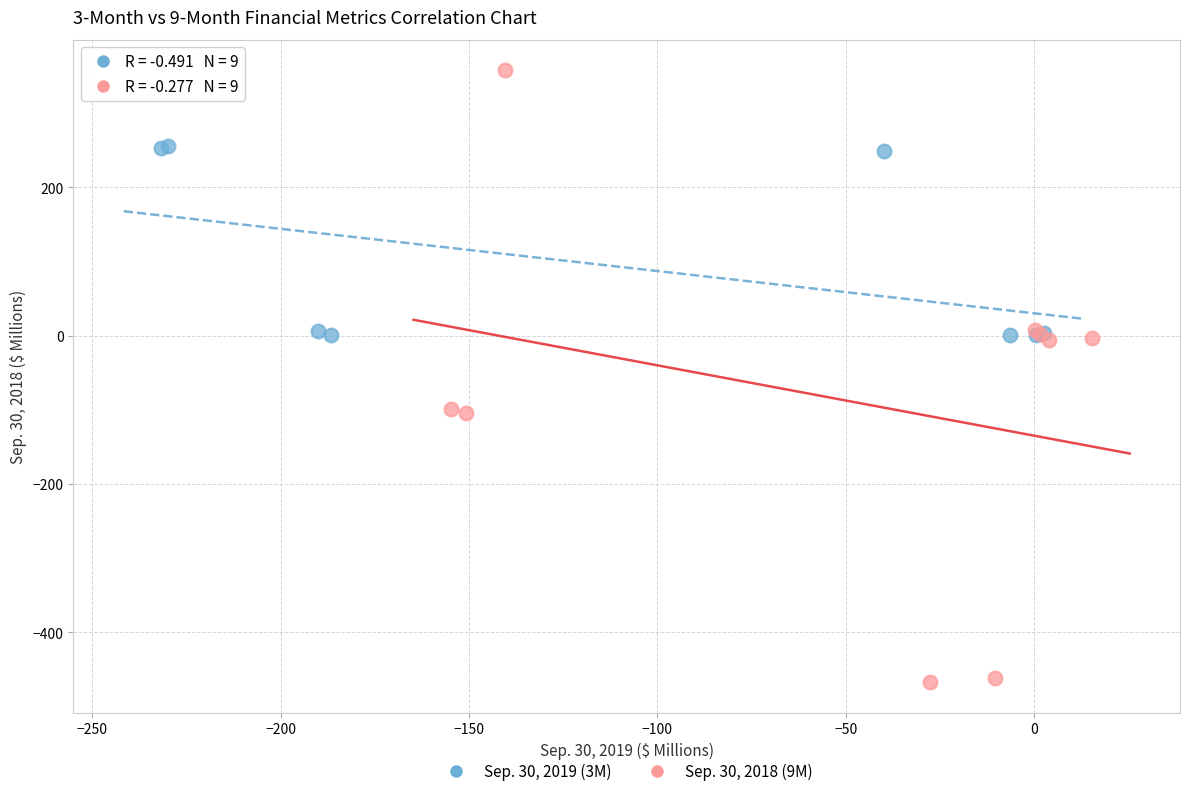

Which series contains the highest Y value?

Sep. 30, 2018 (9M)